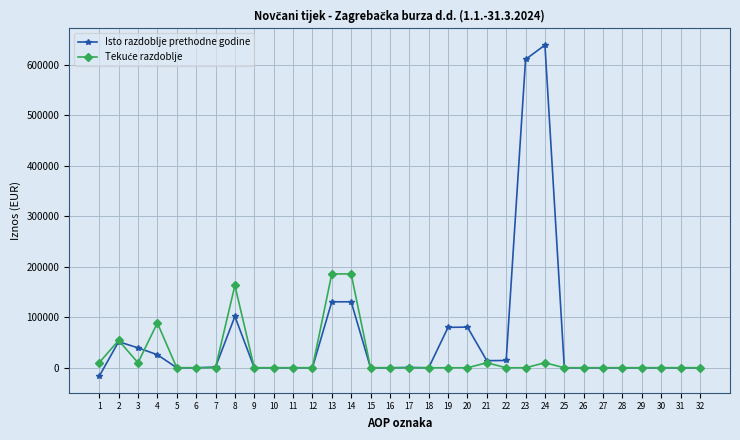

True or false: Isto razdoblje prethodne godine has more than 0 points higher than both neighbors.

True